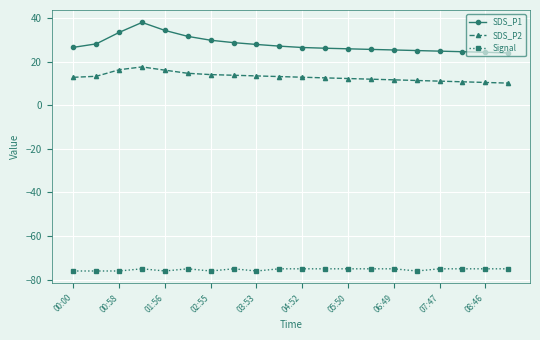

What is the highest value of the Signal series?

-75.0